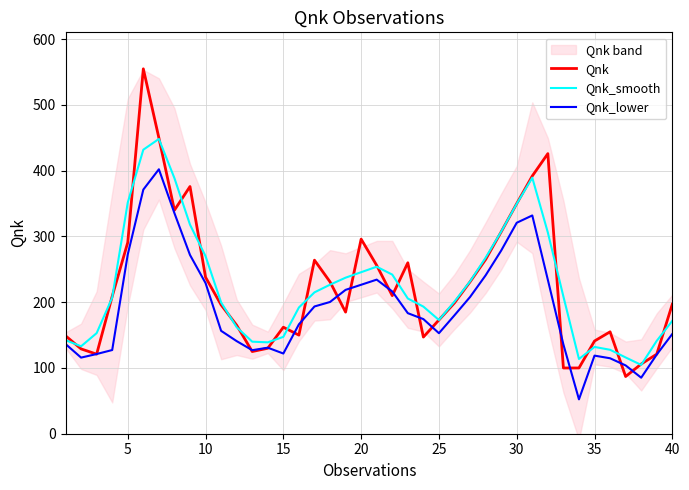

True or false: Qnk and Qnk_smooth intersect in this chart.

True